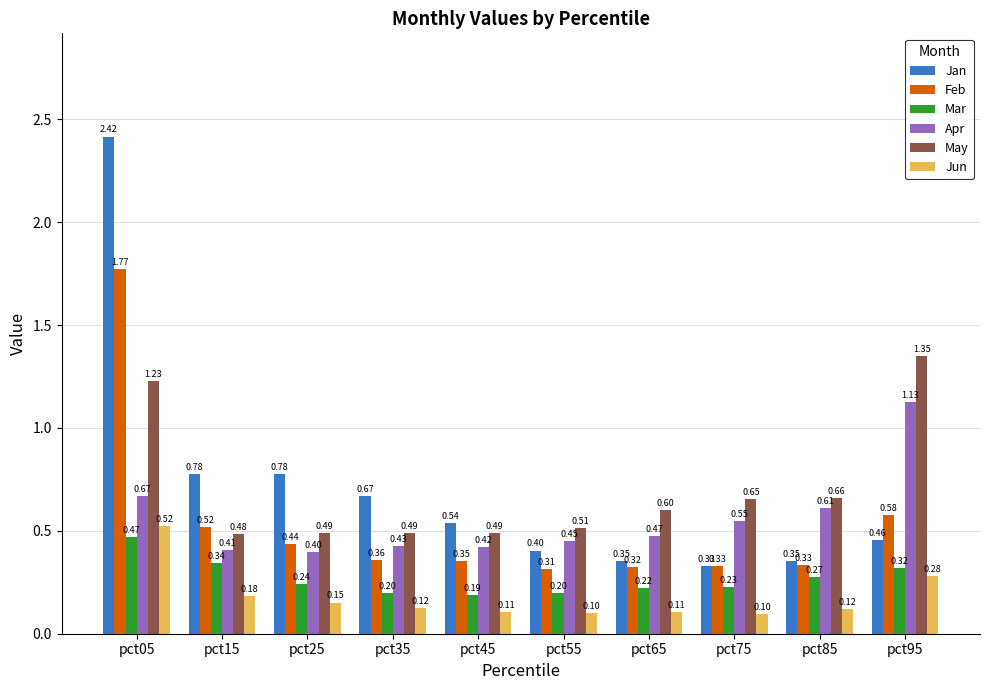

Rank the series by their maximum value, from lowest to highest.

Mar, Jun, Apr, May, Feb, Jan